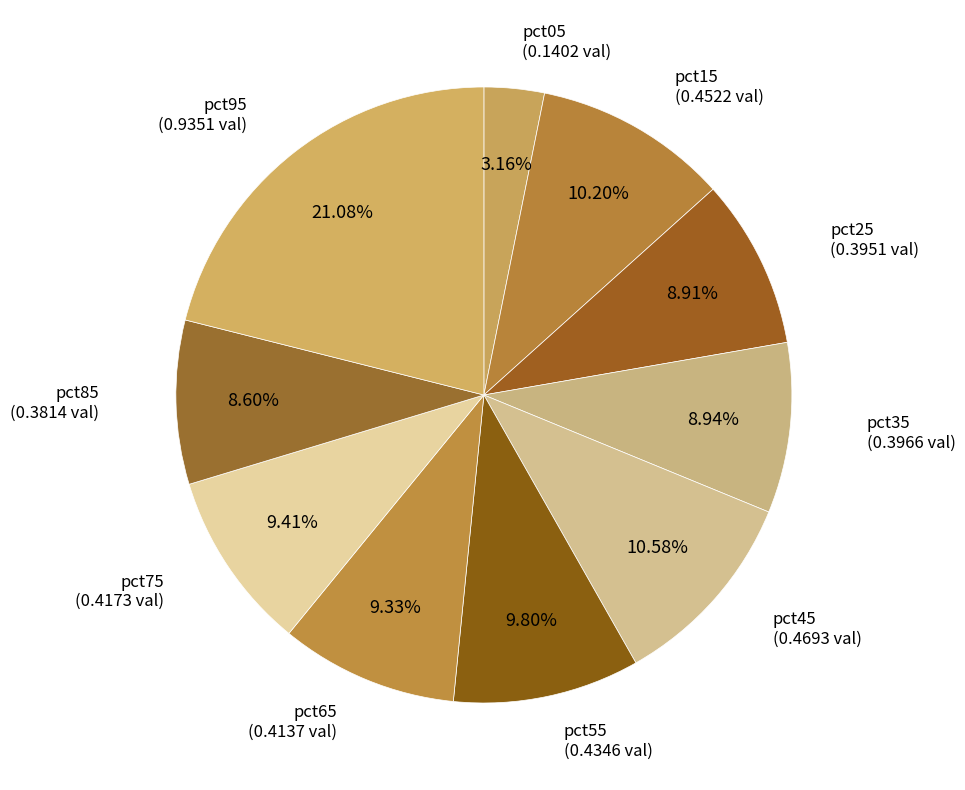

How many slices are in this pie chart?

10